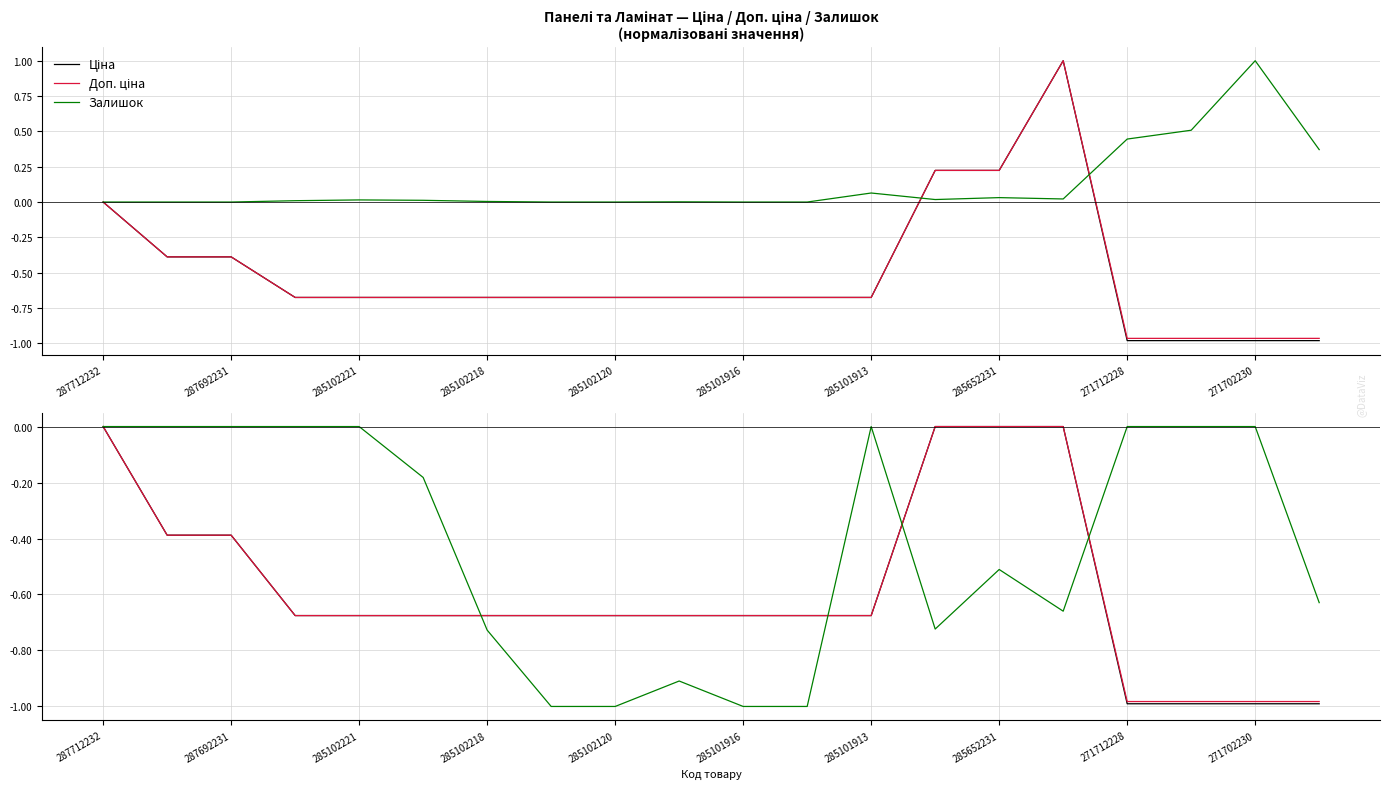

What is the total value across all series at 285101916?

-2.4